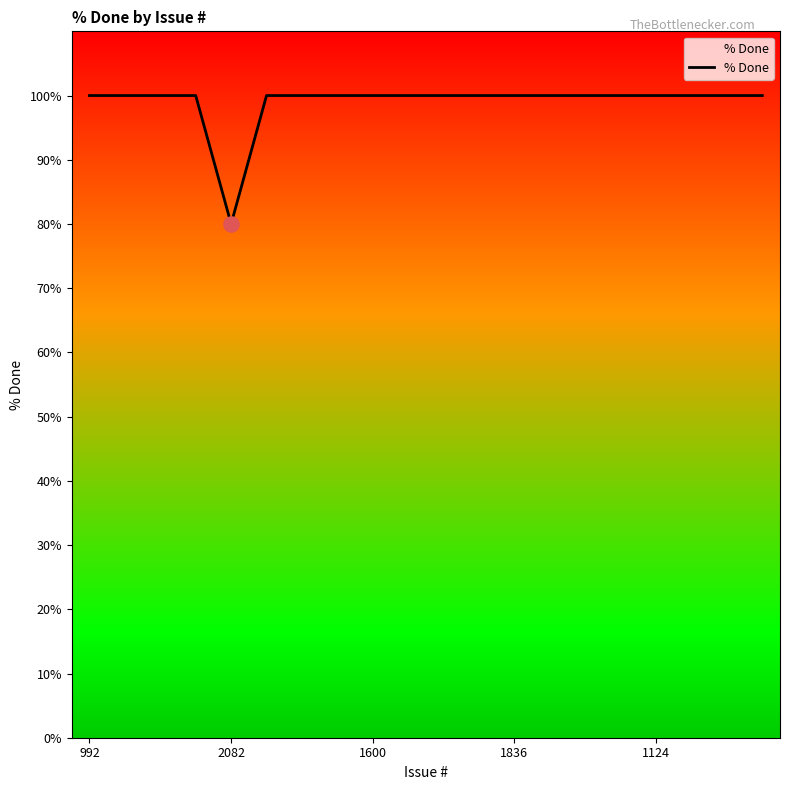

What is the smallest value displayed?

80